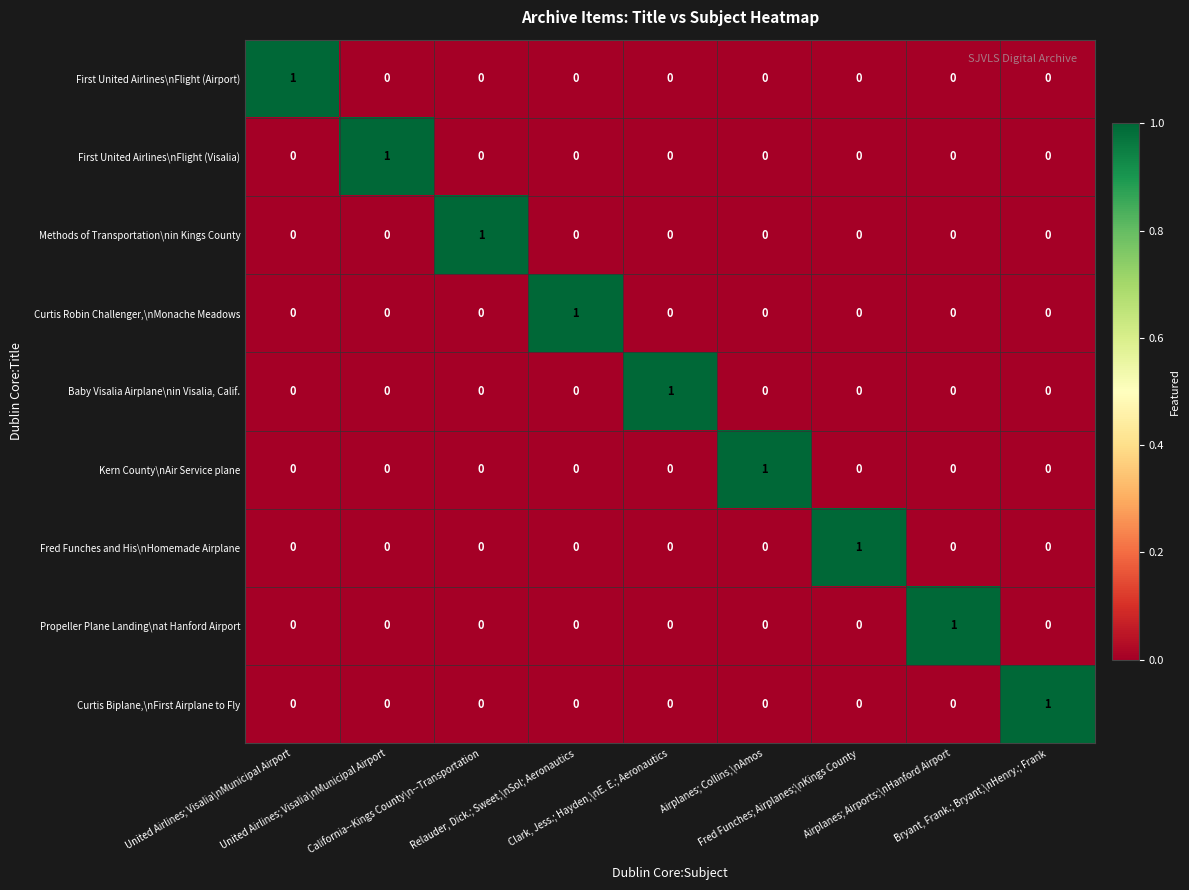

How many positive values does the First United Airlines\nFlight (Visalia) series have?

1